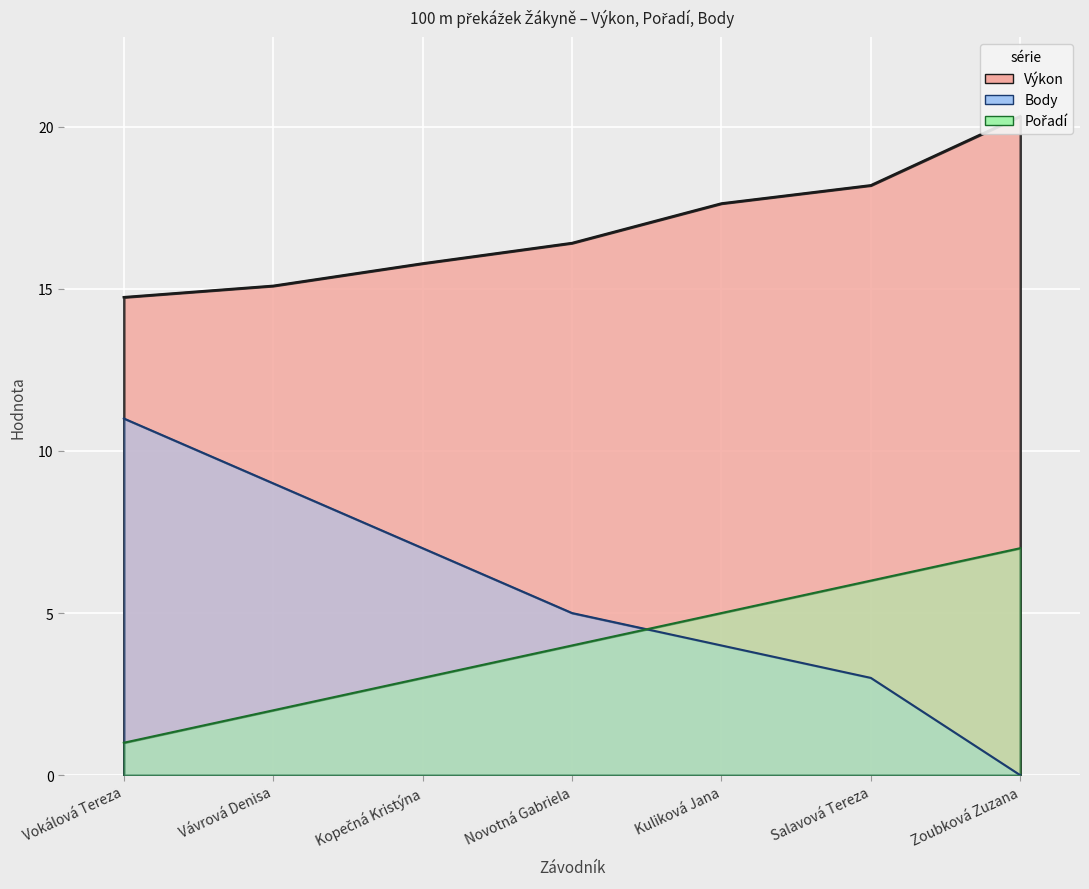

How many positive values does the Body series have?

6